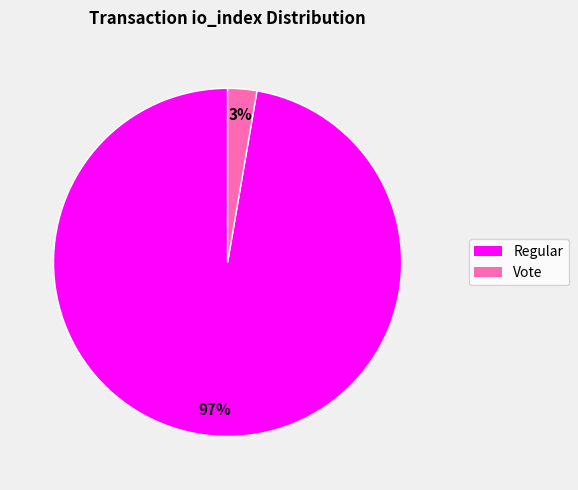

To the nearest percent, what portion does Vote represent?

3%